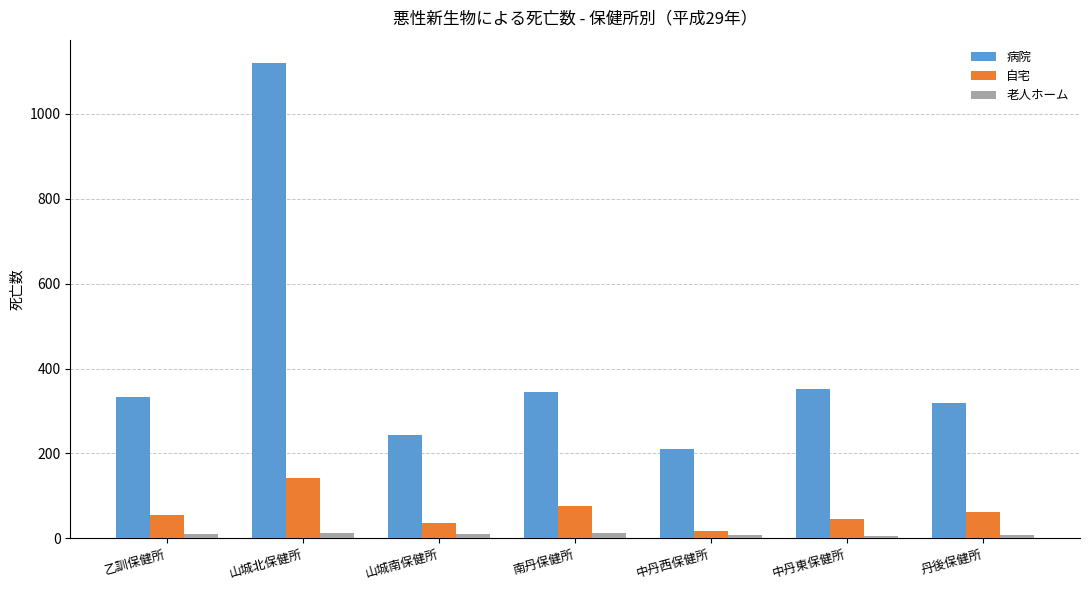

What is the difference between the maximum and minimum values in the 老人ホーム series?

8